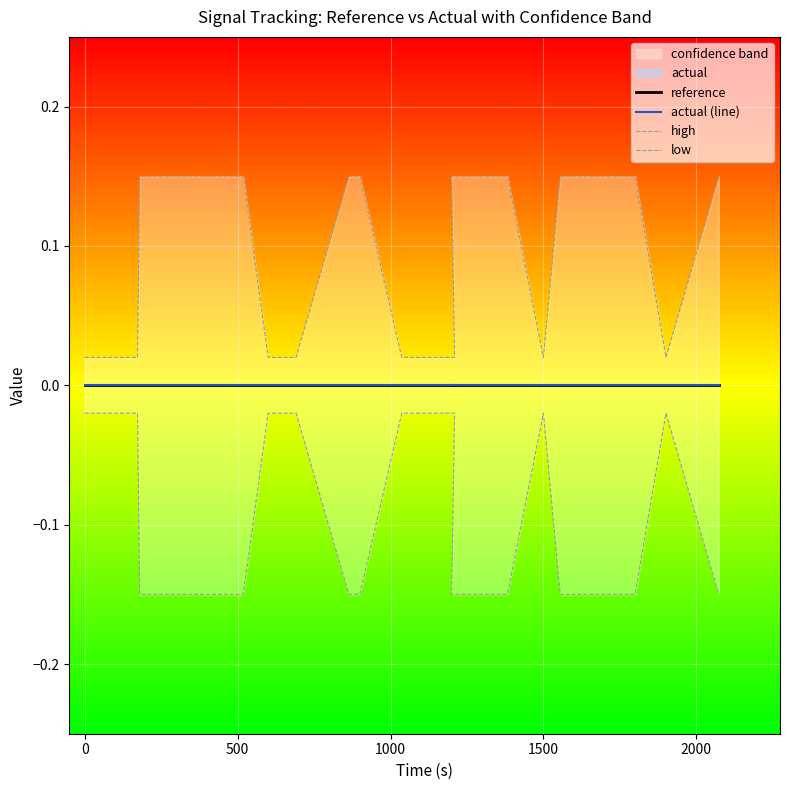

What is the difference between the second highest and minimum values in the low series?

0.1